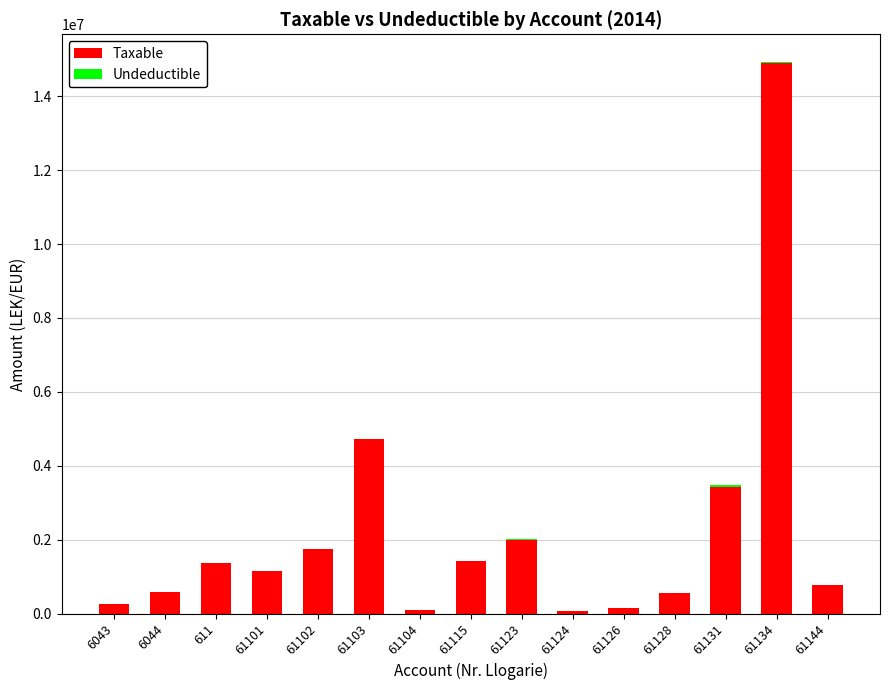

At which category is the sum across all series the highest?

61134